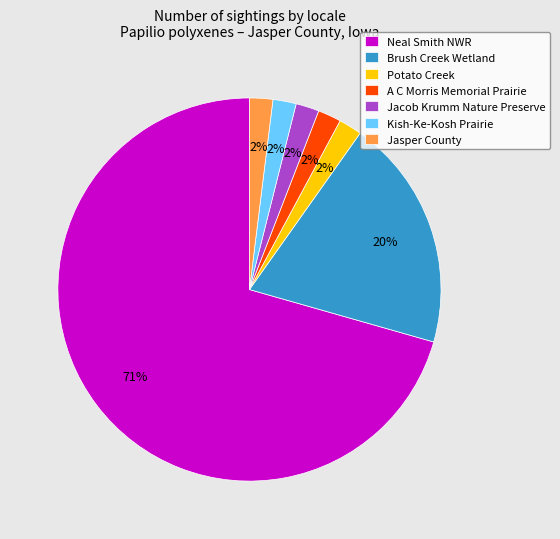

Which category has the biggest portion of the pie?

Neal Smith NWR